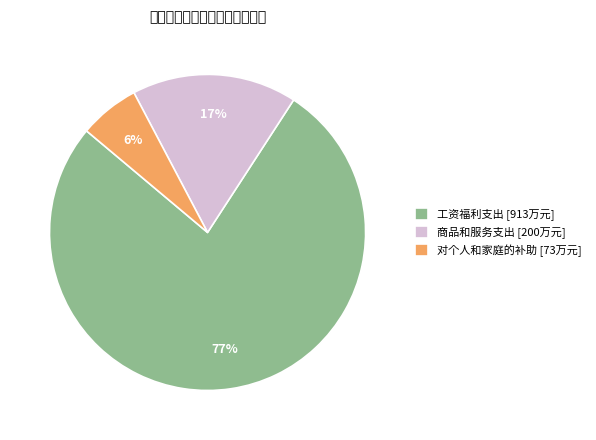

The 对个人和家庭的补助 [73万元] slice represents 1% of the pie. True or false?

False